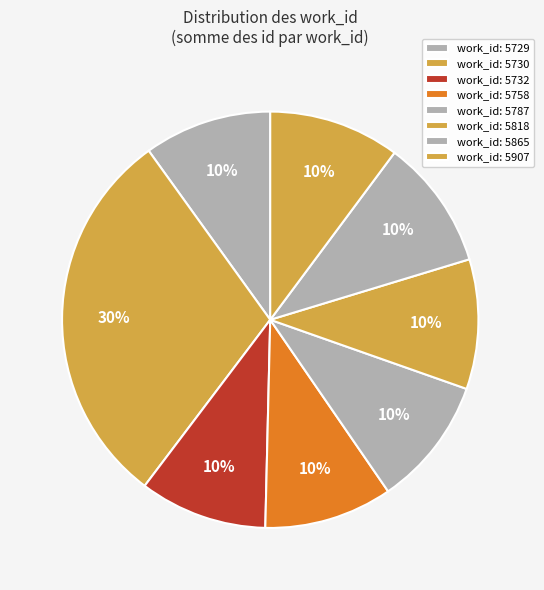

Which category has the biggest portion of the pie?

5907